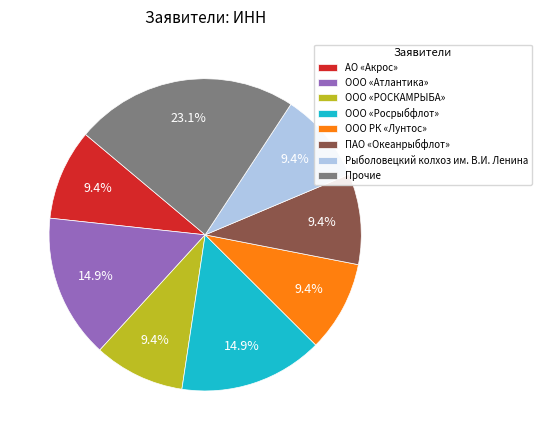

What percentage is the ООО «РОСКАМРЫБА» slice, to the nearest percent?

9%